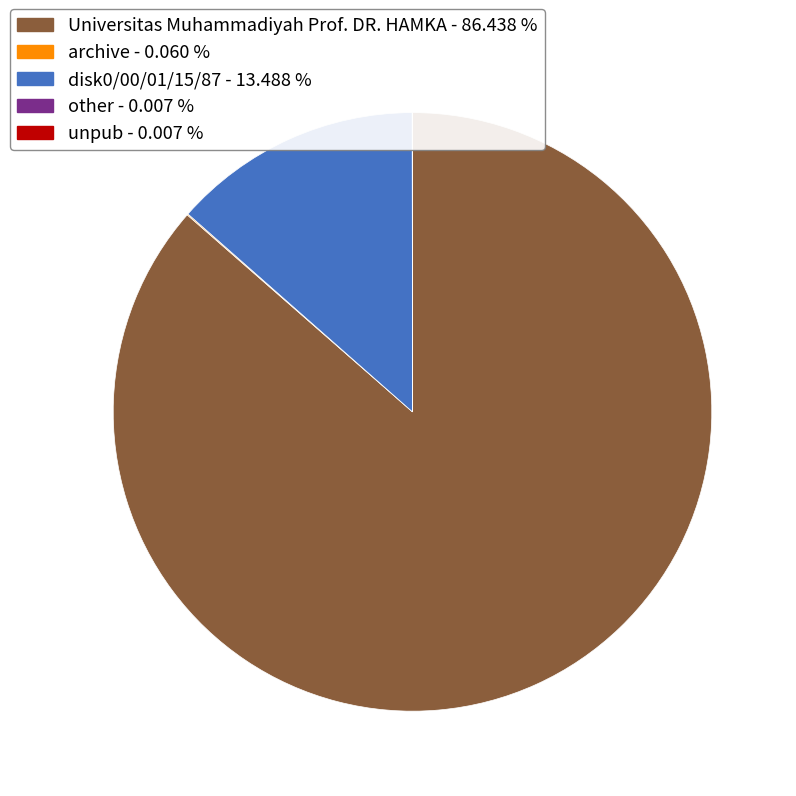

Is it true that disk0/00/01/15/87 is 28% of the pie?

False